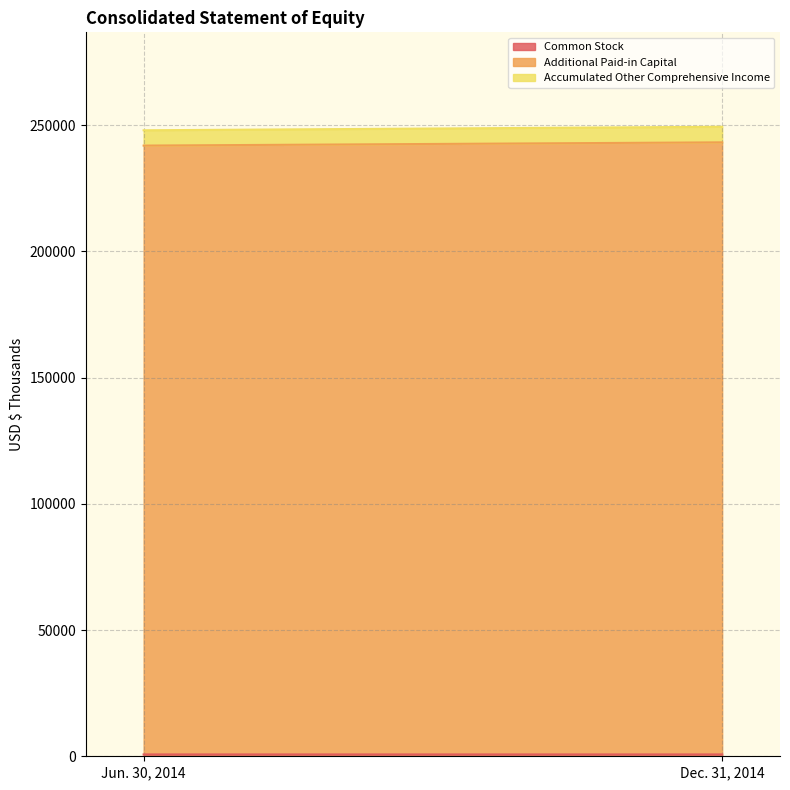

How many lines are shown in the chart?

3